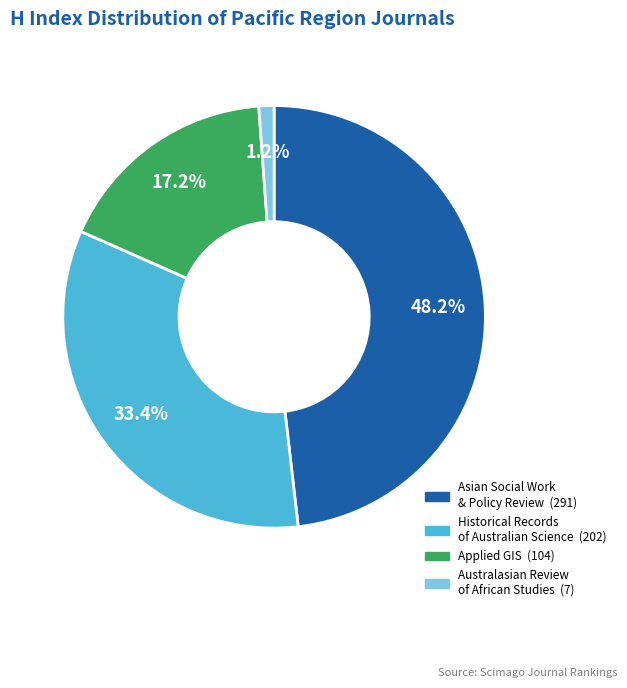

Does any single category account for the majority?

No